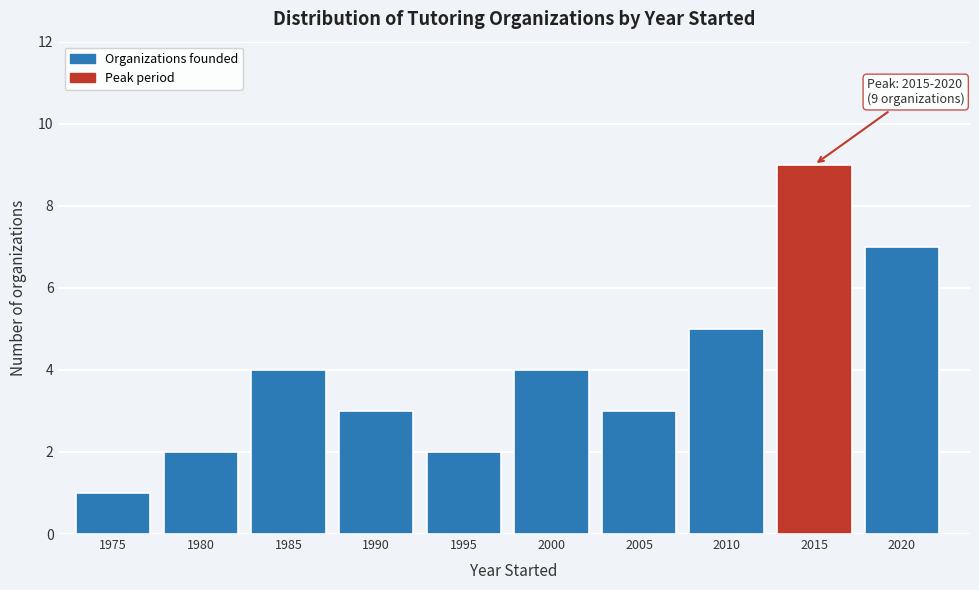

Reading right to left, what are all the values shown in this chart?

7	9	5	3	4	2	3	4	2	1